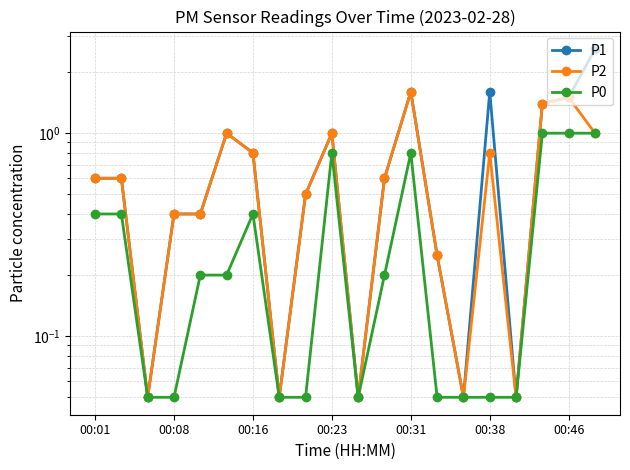

Reading left to right, list all the values displayed in this chart.

P1: 0.6	0.6	0.1	0.4	0.4	1.0	0.8	0.1	0.5	1.0	0.1	0.6	1.6	0.2	0.1	1.6	0.1	1.4	1.5	2.6
P2: 0.6	0.6	0.1	0.4	0.4	1.0	0.8	0.1	0.5	1.0	0.1	0.6	1.6	0.2	0.1	0.8	0.1	1.4	1.5	1.0
P0: 0.4	0.4	0.1	0.1	0.2	0.2	0.4	0.1	0.1	0.8	0.1	0.2	0.8	0.1	0.1	0.1	0.1	1.0	1.0	1.0